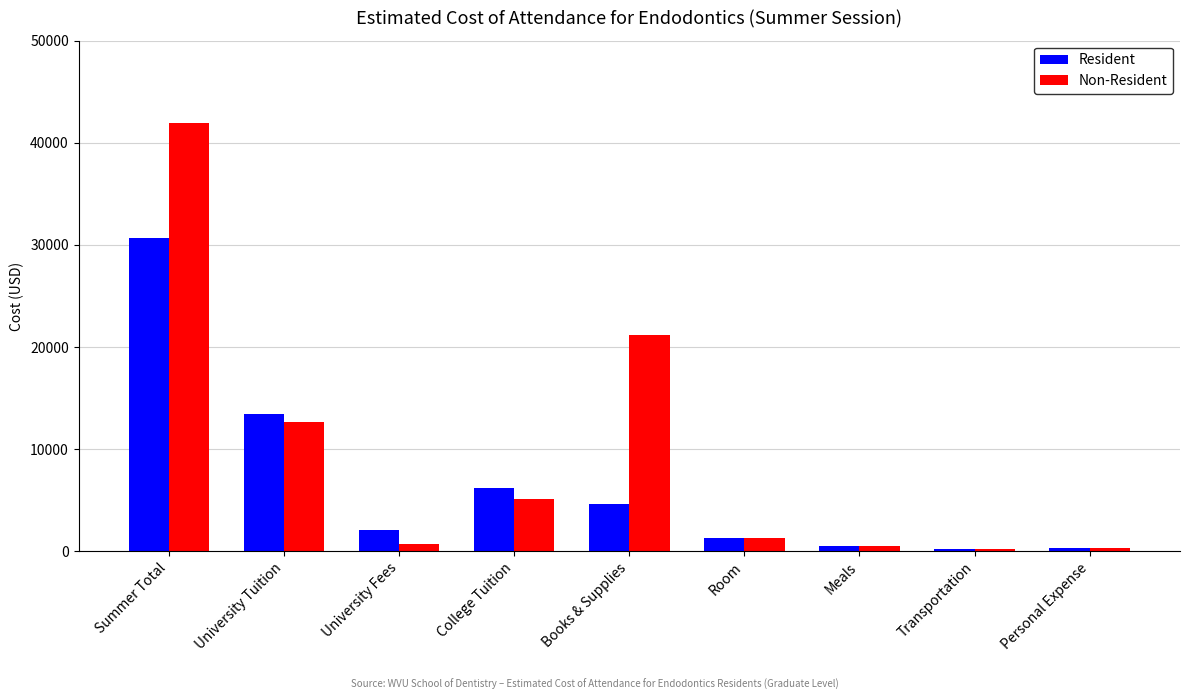

At how many categories does at least one series exceed 23874?

1